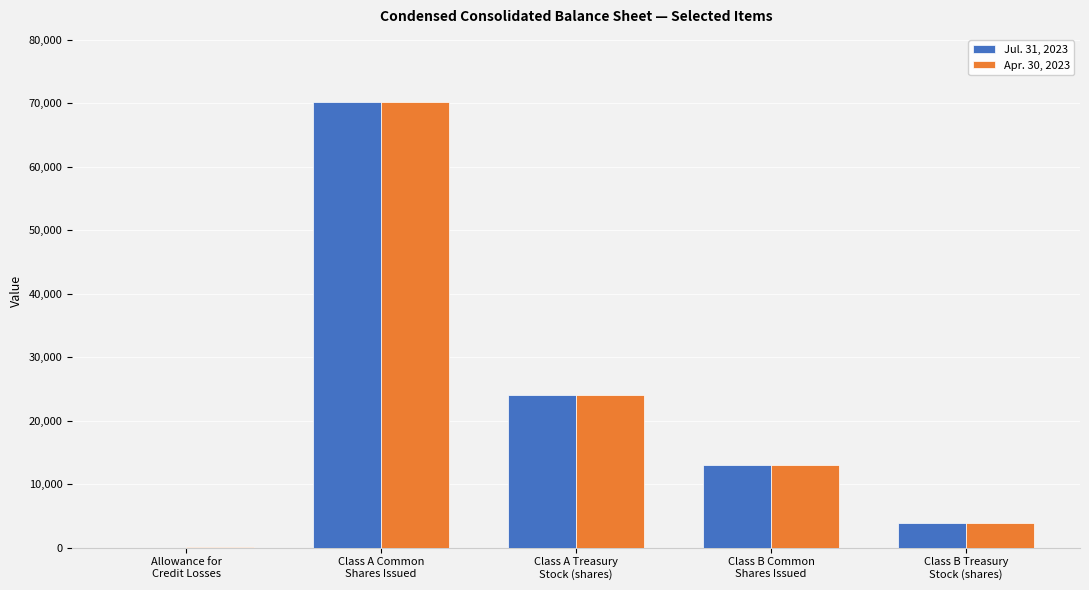

What is the greatest value displayed?

70231.0